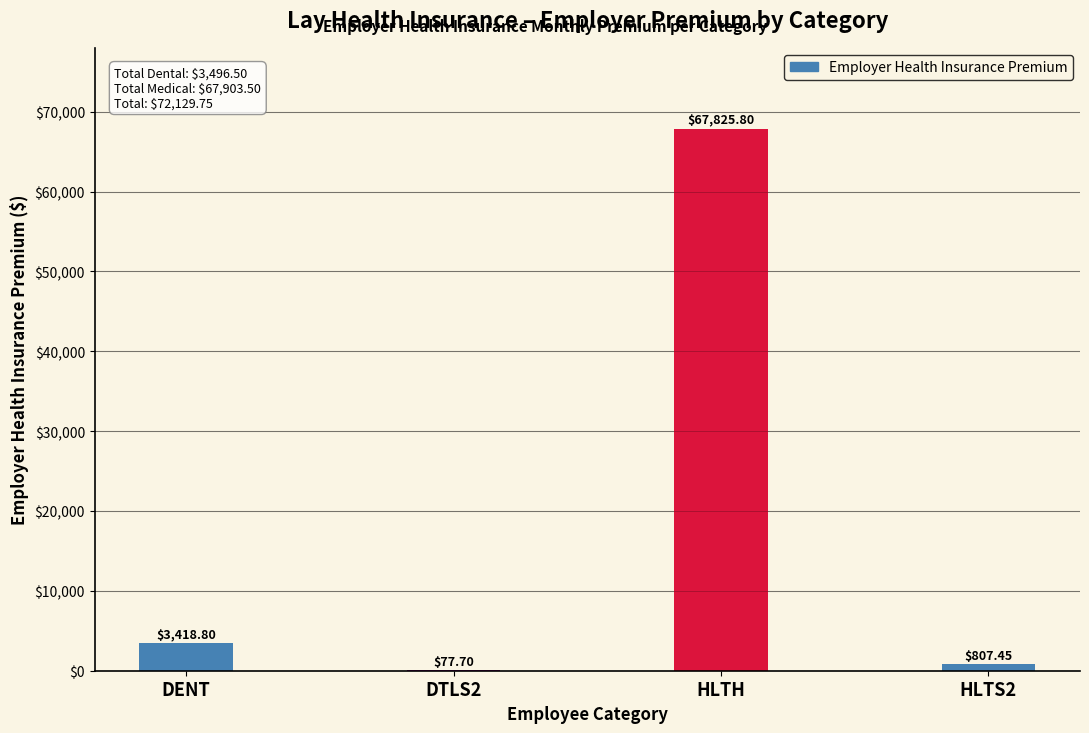

What is the sum of all values?

72129.8